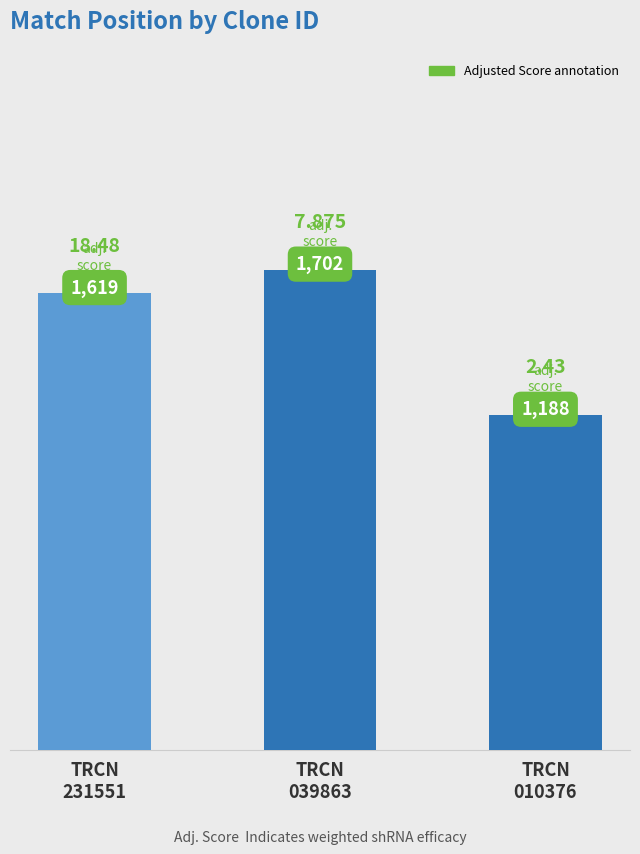

Reading left to right, what are all the values shown in this chart?

1619	1702	1188